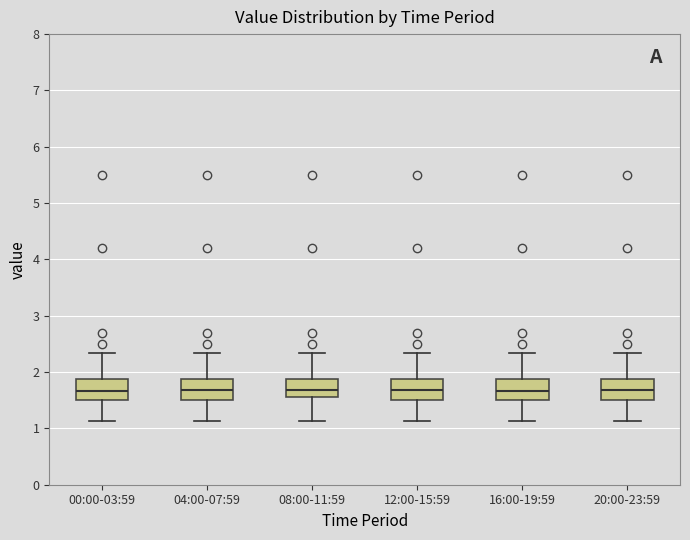

Reading left to right, read every box against the y-axis: the position of its median line, the range the box covers, and the ends of its whiskers. The values are not printed on the chart, so give them approximately, as read against the axis.

00:00-03:59: median 1.7, box 1.5 to 1.9, whiskers 1.1 to 2.3
04:00-07:59: median 1.7, box 1.5 to 1.9, whiskers 1.1 to 2.3
08:00-11:59: median 1.7, box 1.6 to 1.9, whiskers 1.1 to 2.3
12:00-15:59: median 1.7, box 1.5 to 1.9, whiskers 1.1 to 2.3
16:00-19:59: median 1.7, box 1.5 to 1.9, whiskers 1.1 to 2.3
20:00-23:59: median 1.7, box 1.5 to 1.9, whiskers 1.1 to 2.3